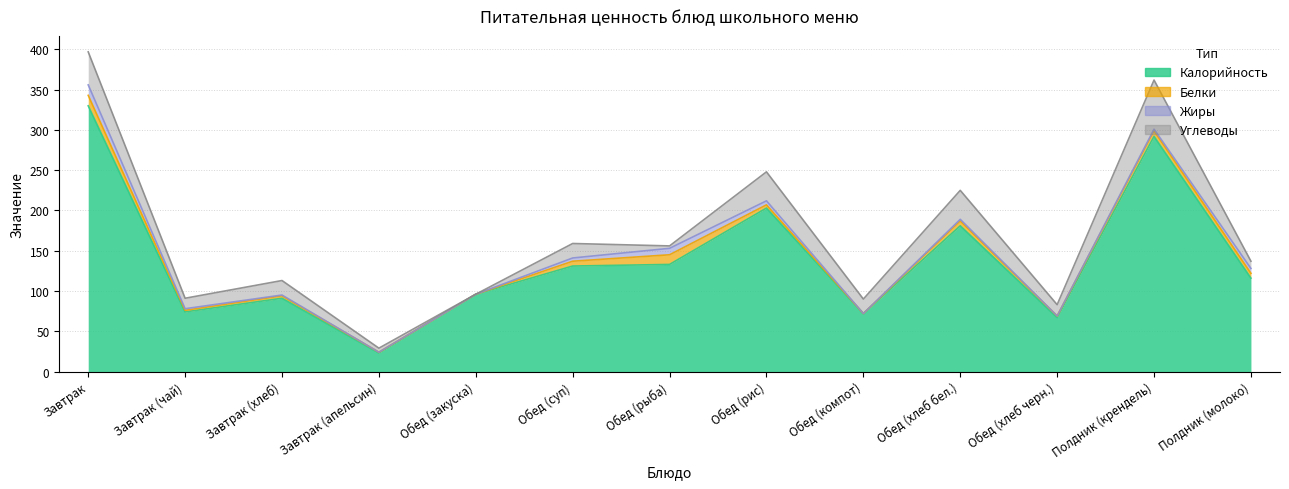

What is the value of the Углеводы point at the 11th from the left?

14